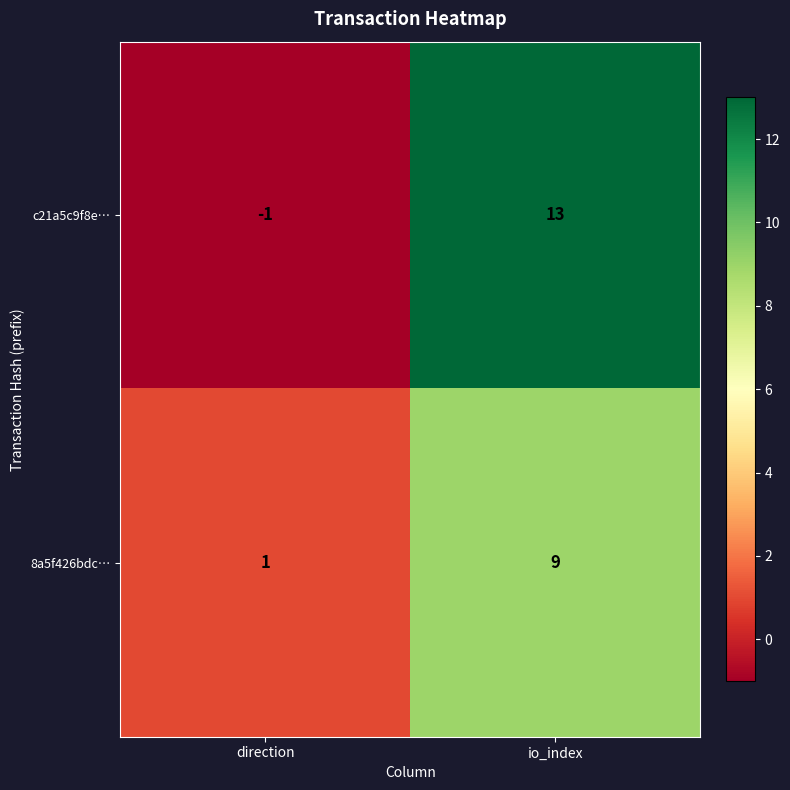

What is the sum of all c21a5c9f8e… values?

12